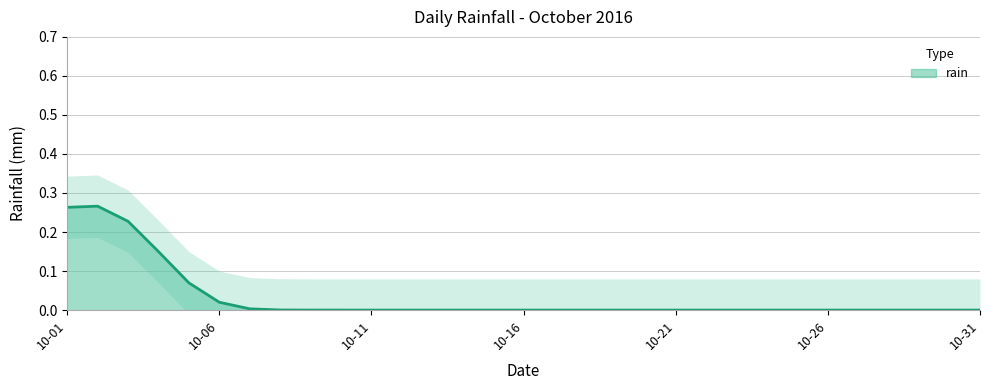

How many lines are shown in the chart?

1